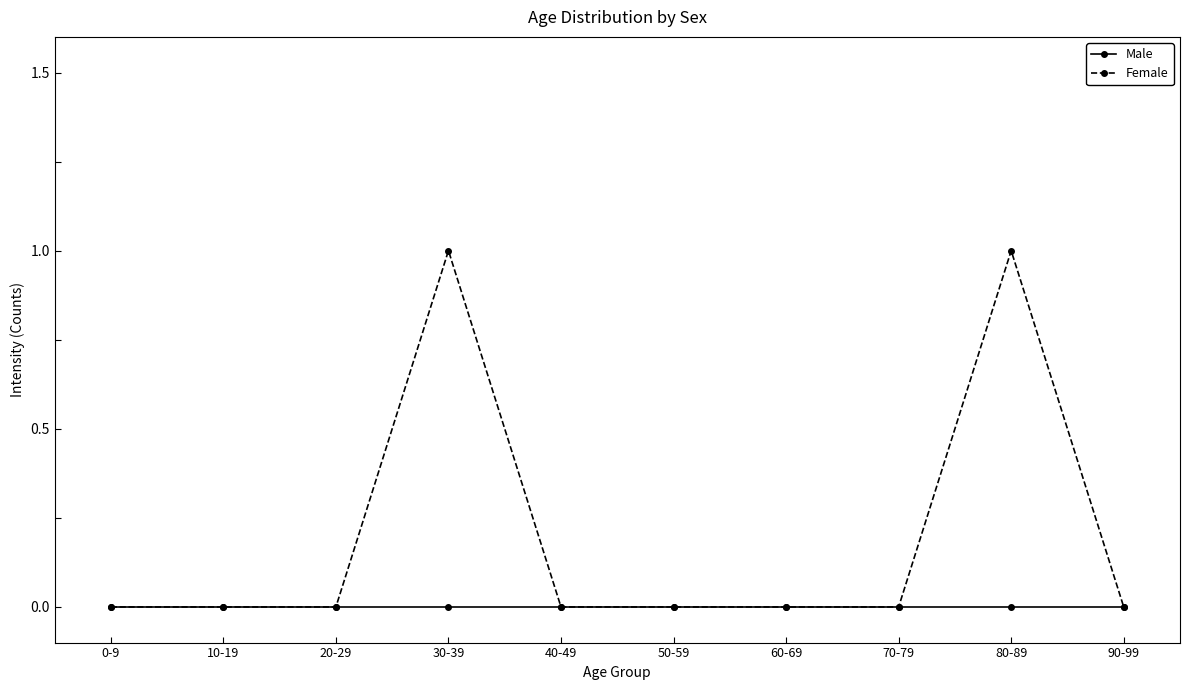

Which series has the largest total across all categories?

Female